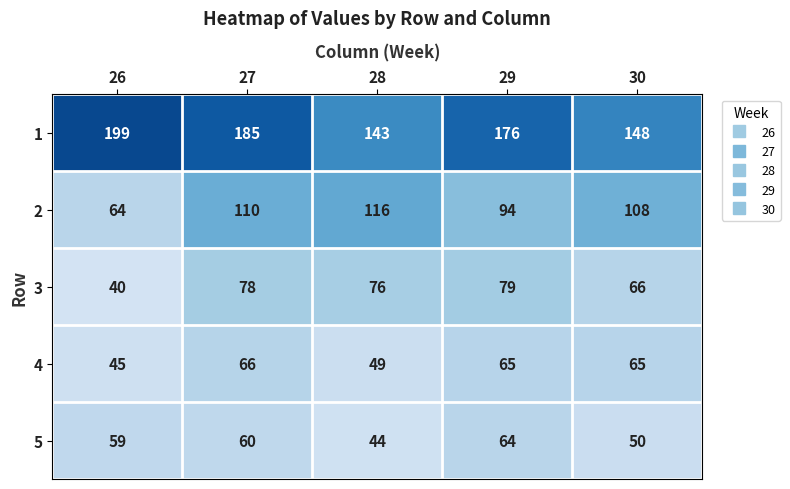

What is the difference between the 4 values at 28 and 30?

16